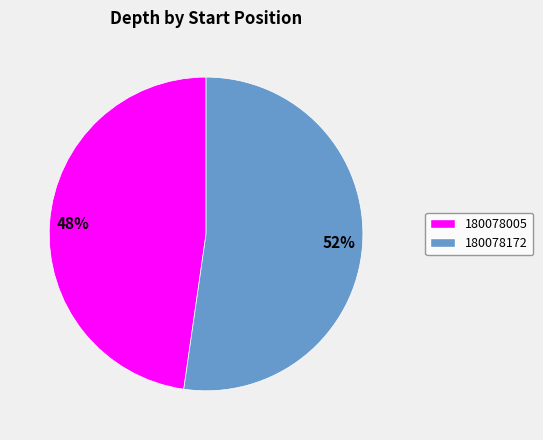

Combined, do 180078005 and 180078172 account for over 50%?

Yes